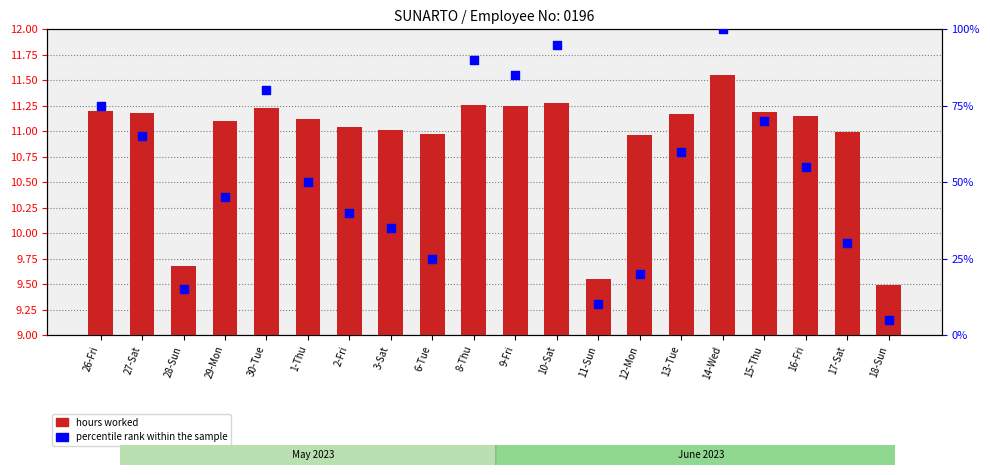

At how many categories does at least one series exceed 45?

11